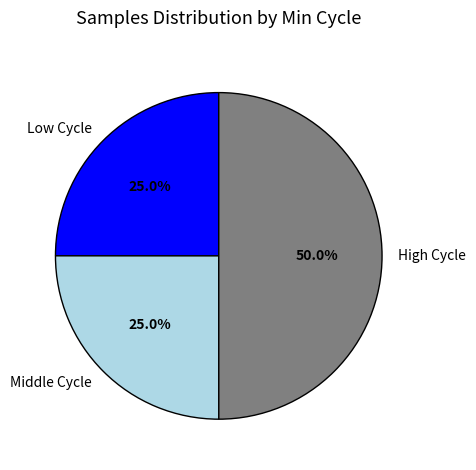

What percentage is NOT represented by Low Cycle?

75.0%